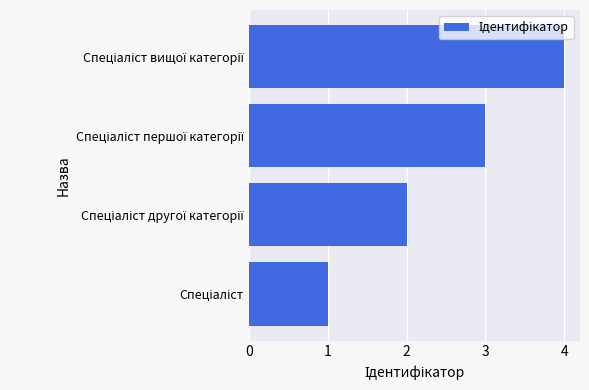

Count the values in the range 2 to 4.

3